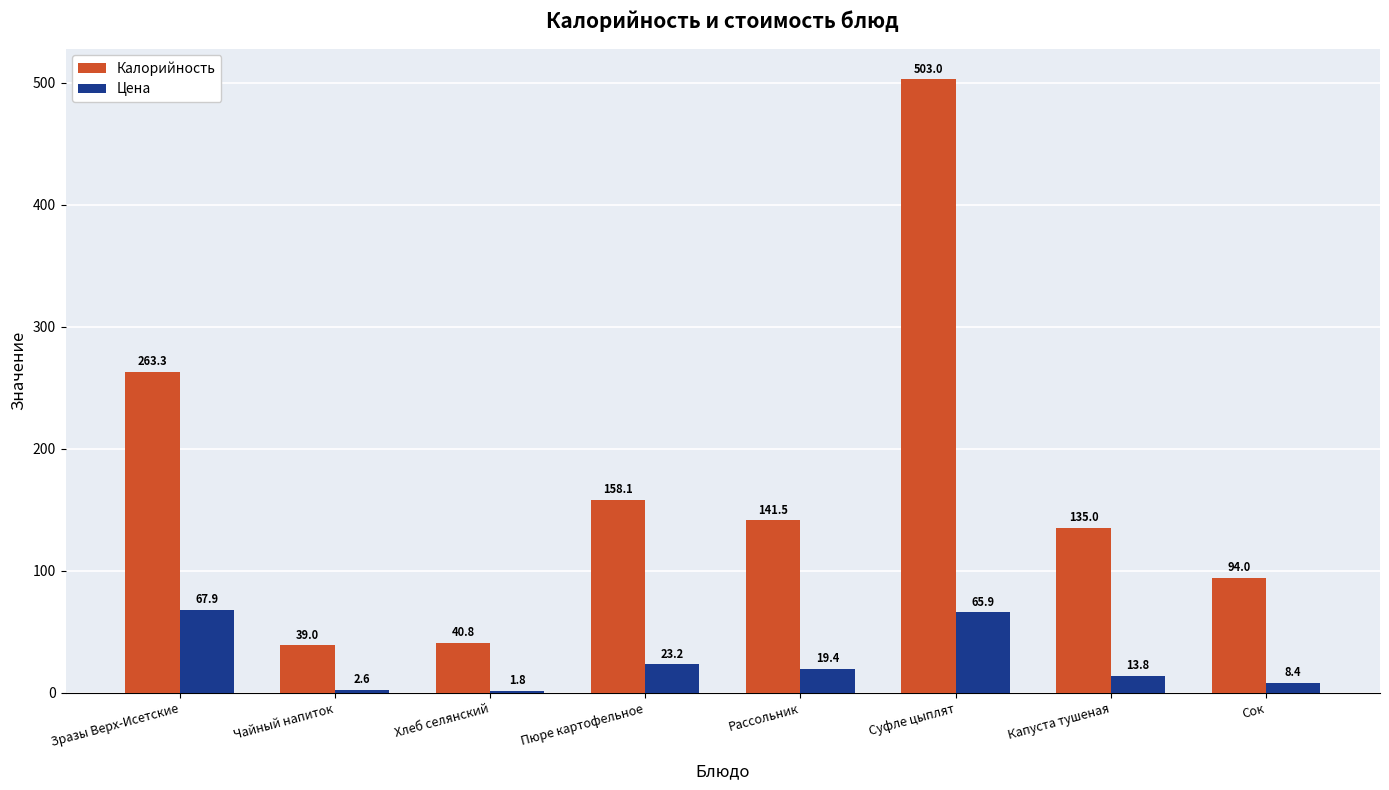

How many series are shown in this chart?

2